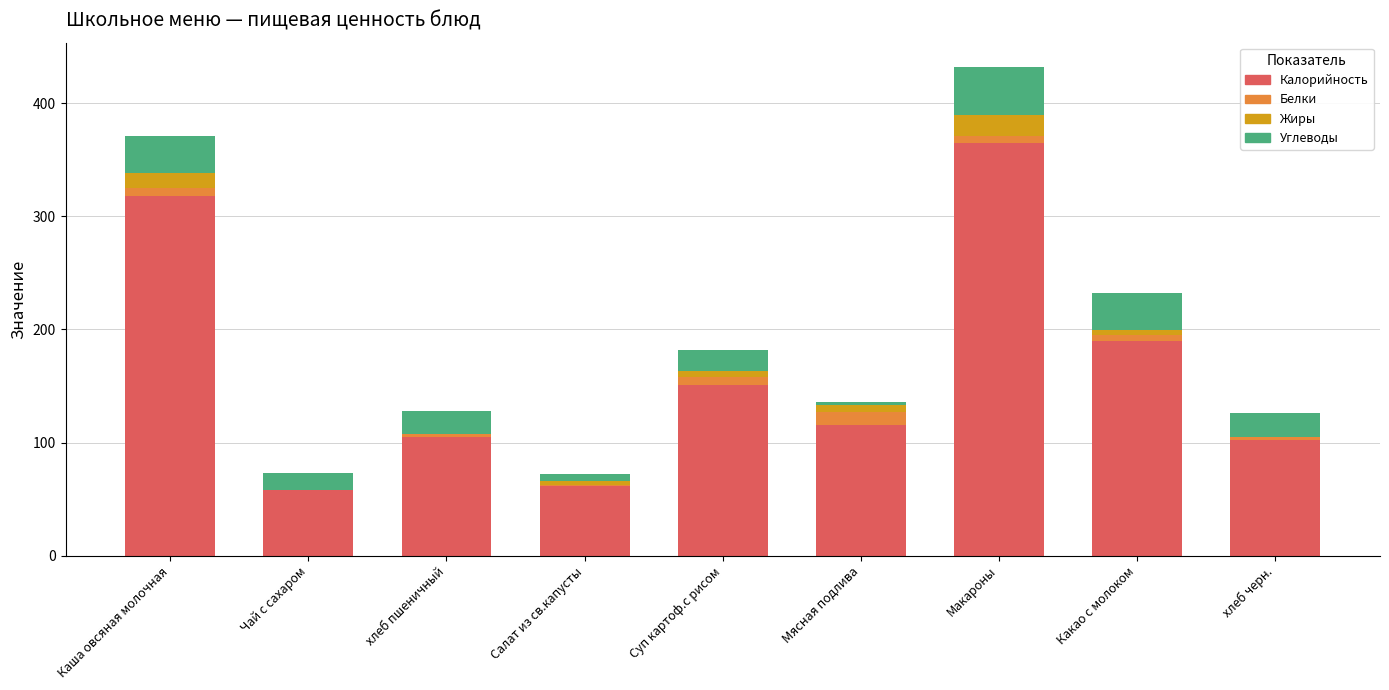

Does the chart contain stacked bars?

Yes